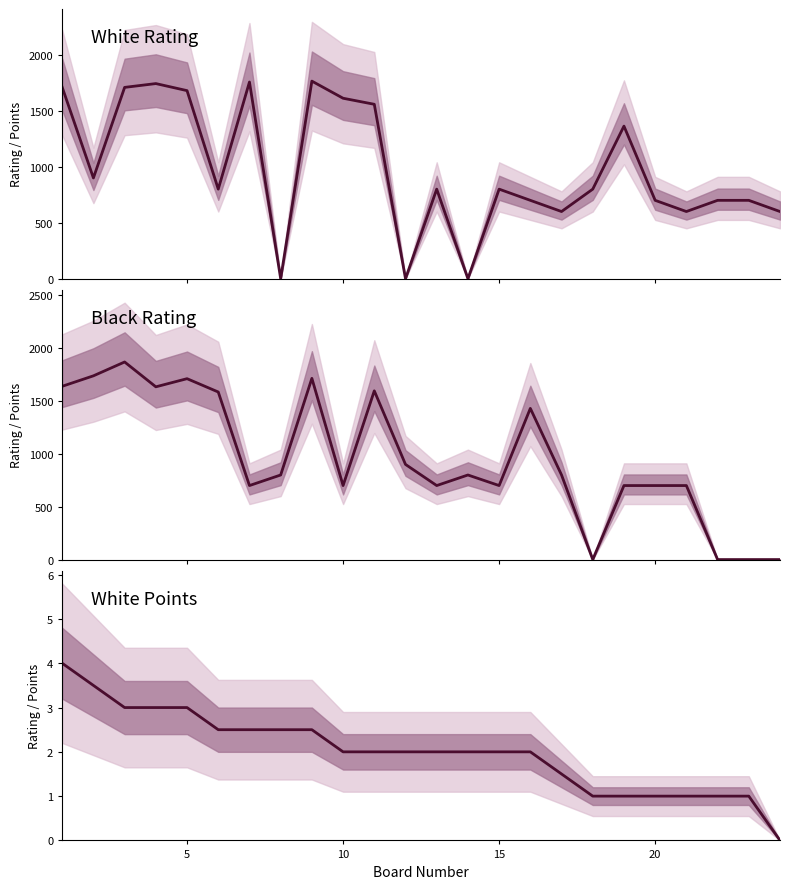

At how many categories does at least one series exceed 25?

24